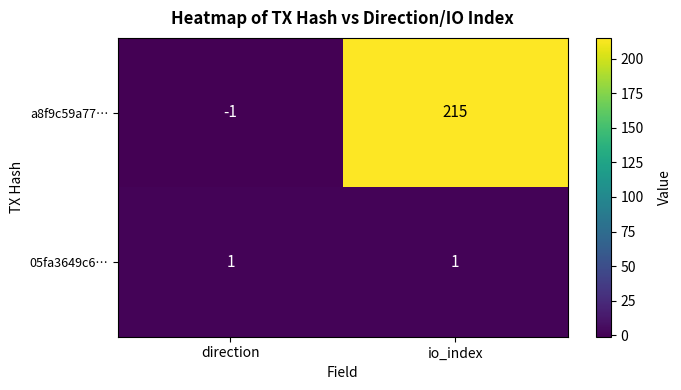

Which series has the largest range (max minus min)?

a8f9c59a77…